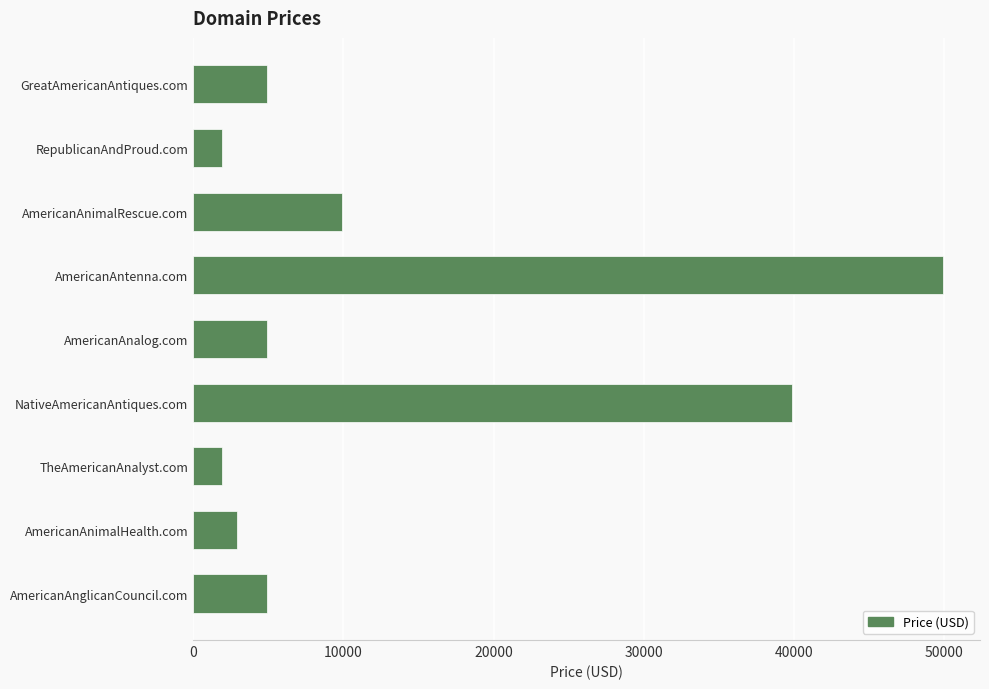

What is the maximum value shown in the chart?

49888